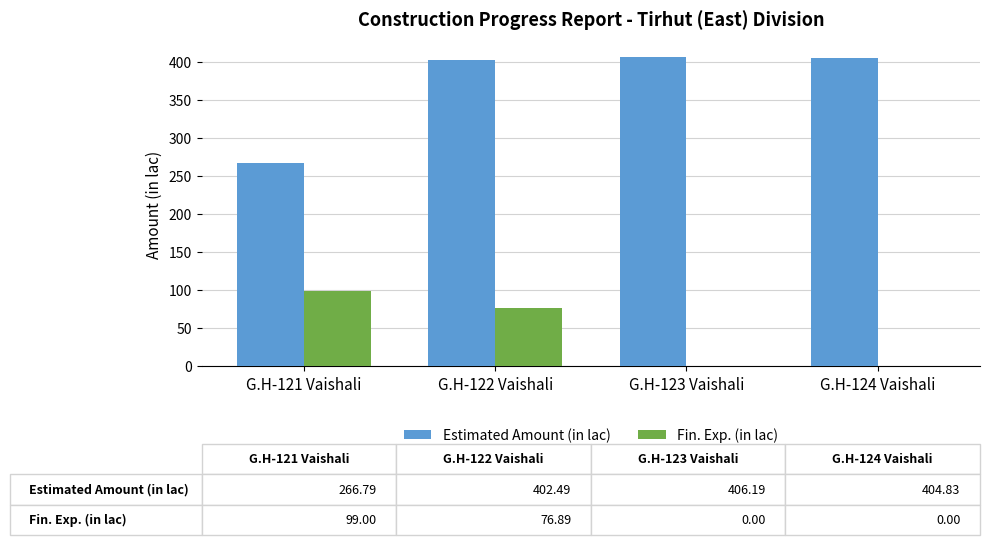

Are the bars horizontal?

No